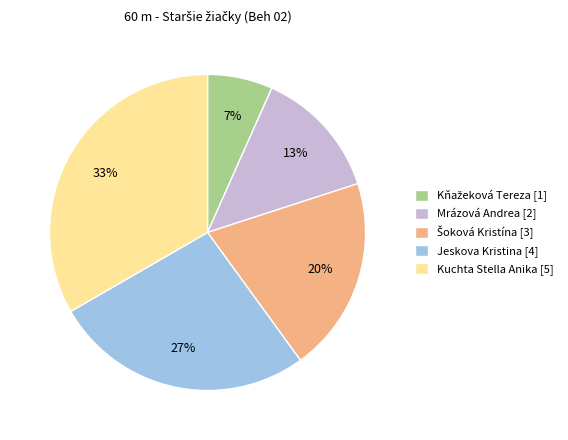

To the nearest percent, what is the combined percentage of Kuchta Stella Anika [5] and Jeskova Kristina [4]?

60%